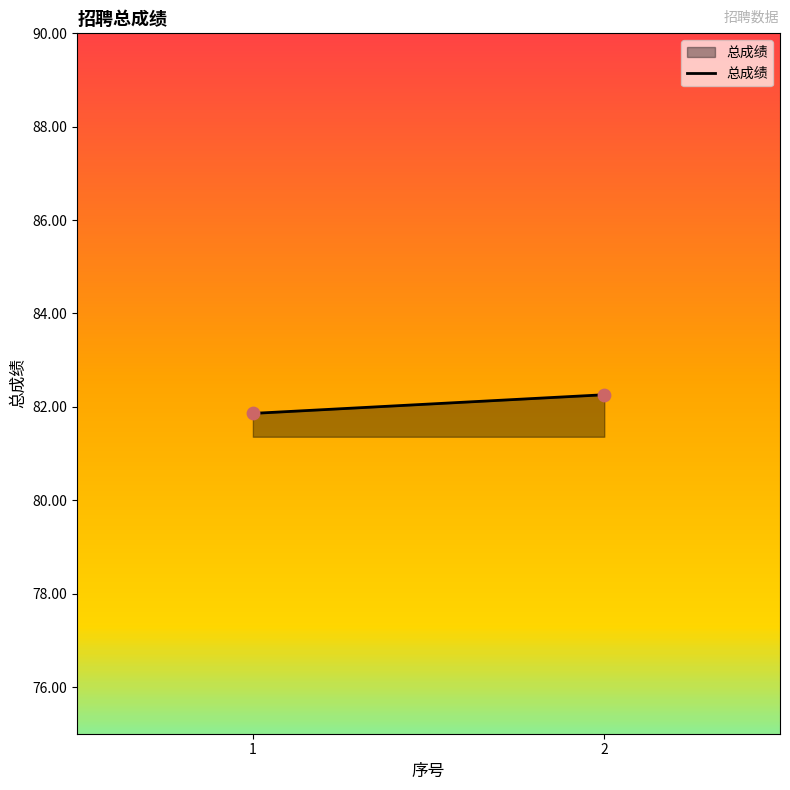

What is the range of Y values (max minus min)?

0.4